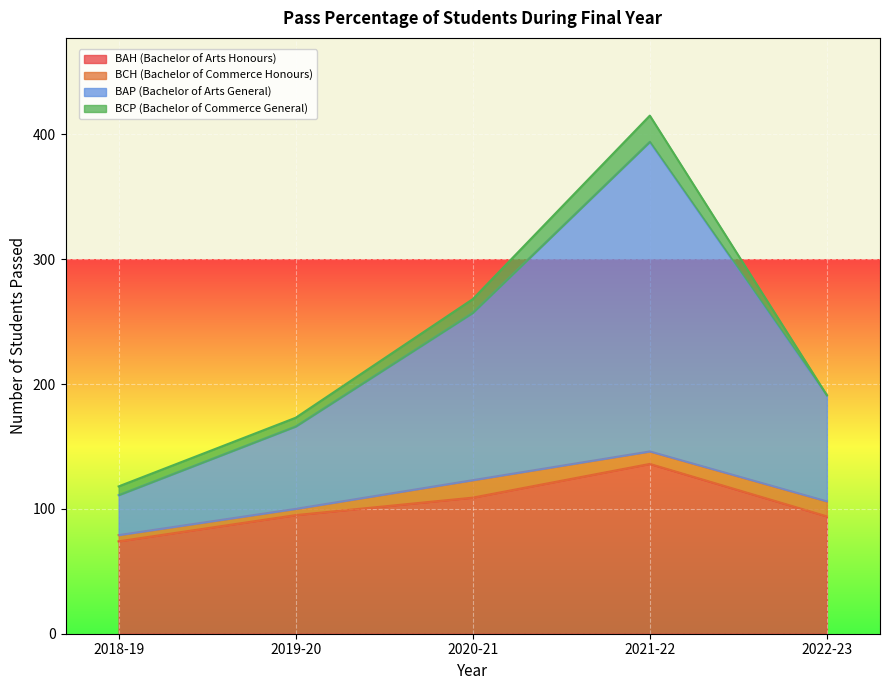

What is the value of the BAH (Bachelor of Arts Honours) point at the 3rd from the left?

109